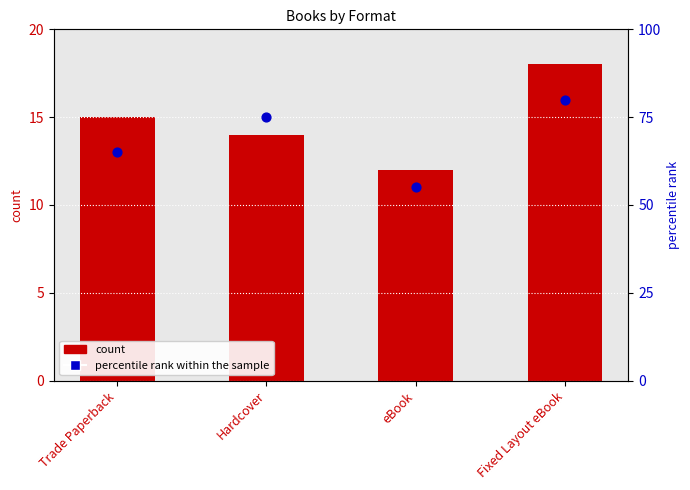

Is the value of count at Trade Paperback greater than the value of percentile rank within the sample at Fixed Layout eBook?

No